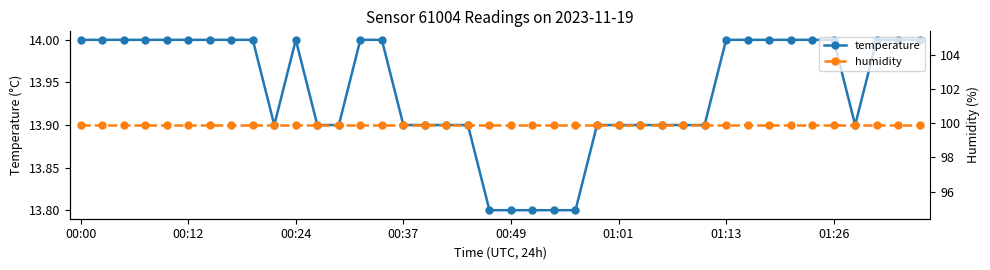

Rank the series at 16 from highest to lowest value.

humidity, temperature